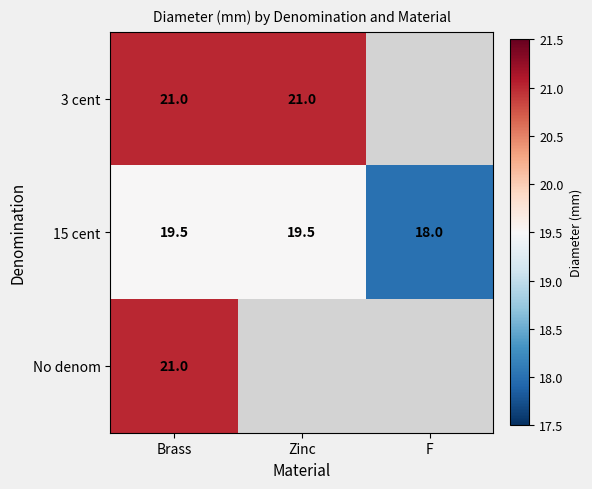

What is the approximate value of 15 cent at F?

18.0